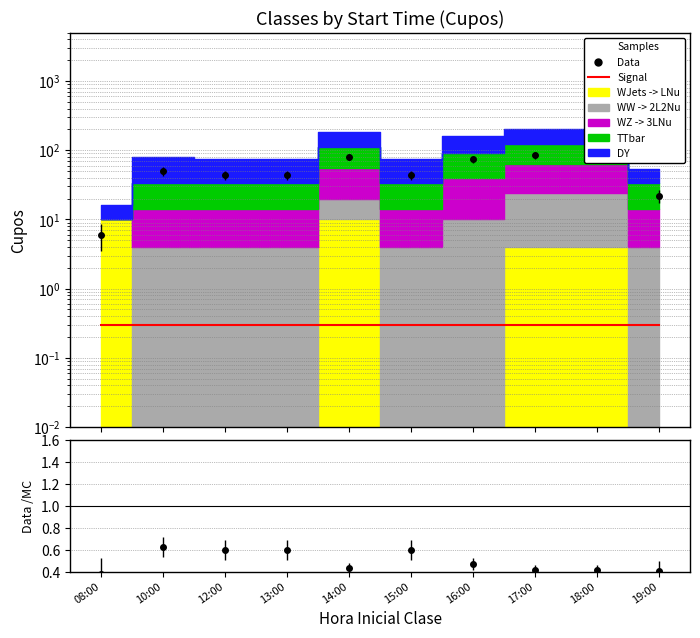

Where does the Data series first go above 50?

14:00